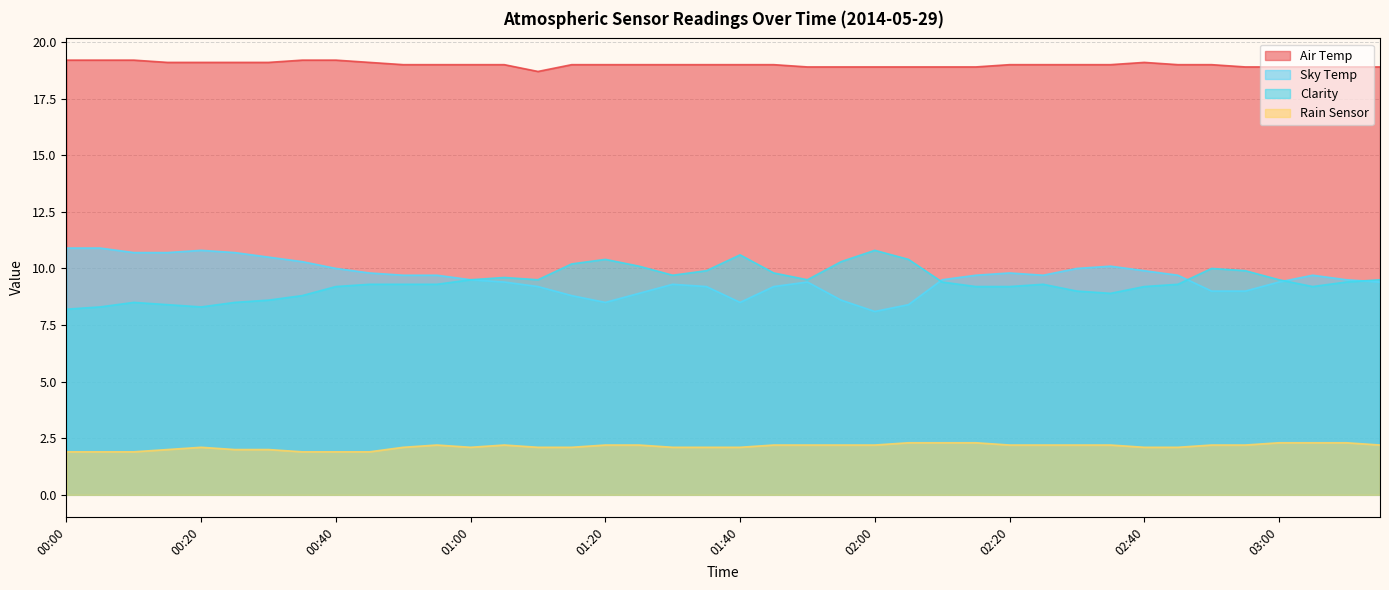

What are all the series names shown in the legend?

Air Temp, Sky Temp, Clarity, Rain Sensor